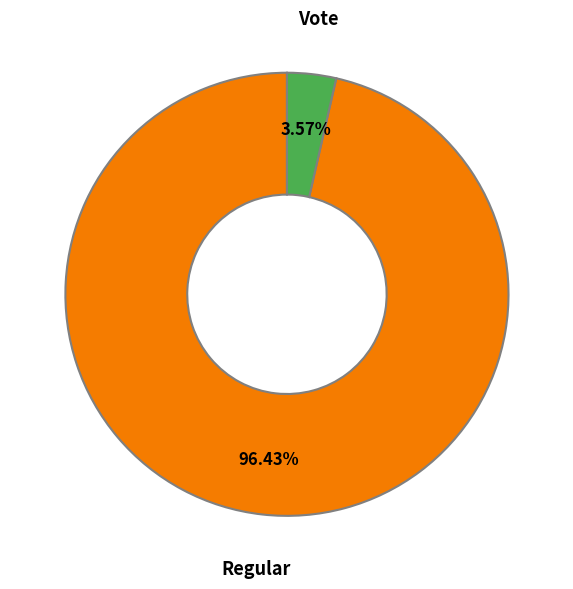

Count the number of slices in the pie.

2